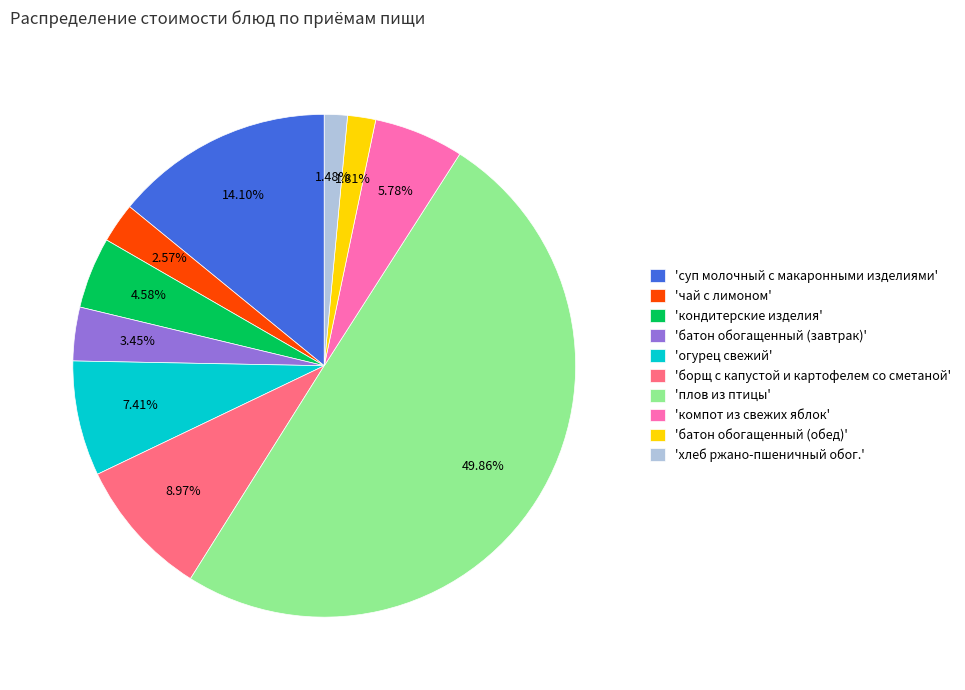

Between 'чай с лимоном' and 'батон обогащенный (обед)', which is larger?

'чай с лимоном'